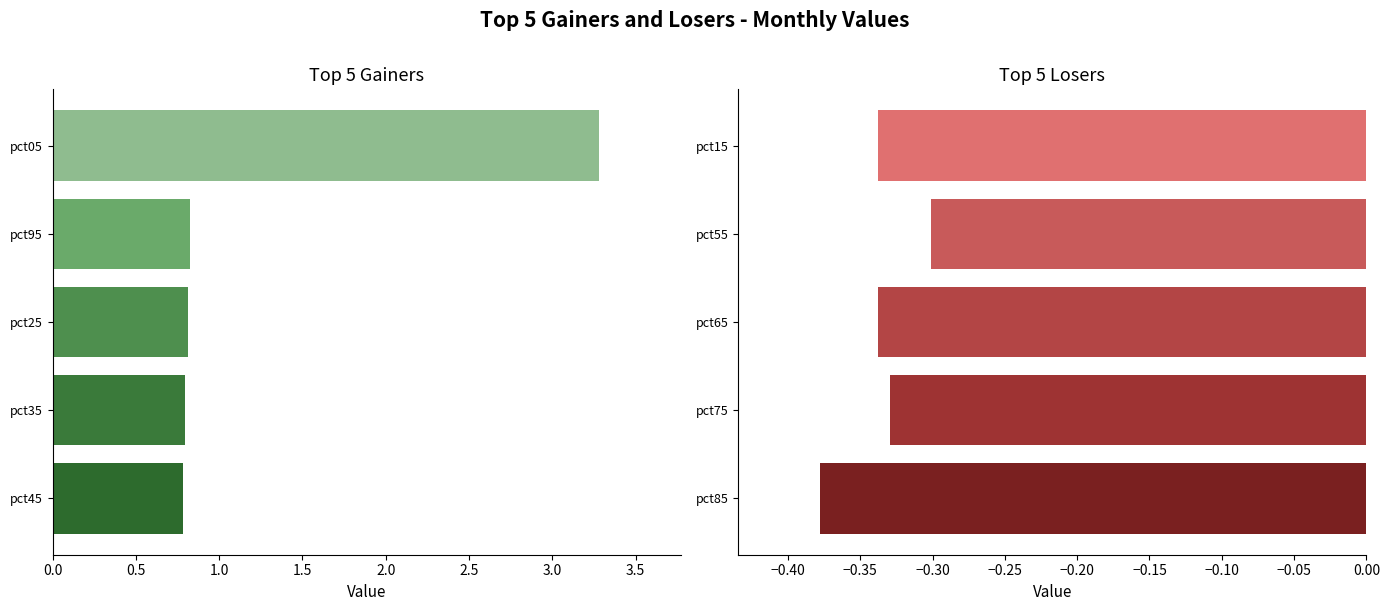

Reading left to right, what are all the values shown in this chart?

Gainers: 3.3	0.8	0.8	0.8	0.8
Losers: -0.3	-0.3	-0.3	-0.3	-0.4